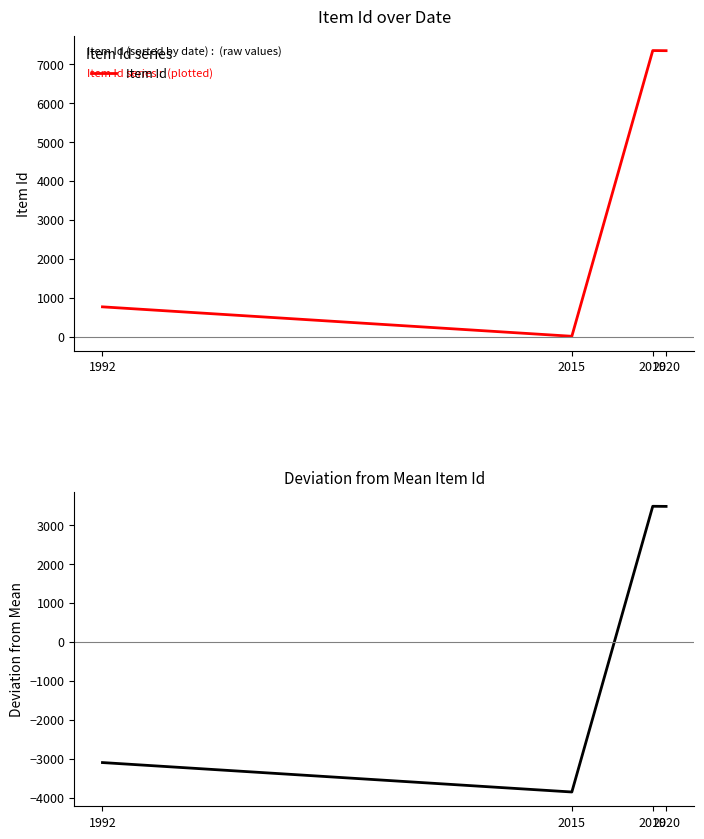

At 2019, list the series in order from smallest to largest.

Deviation from Mean, Item Id